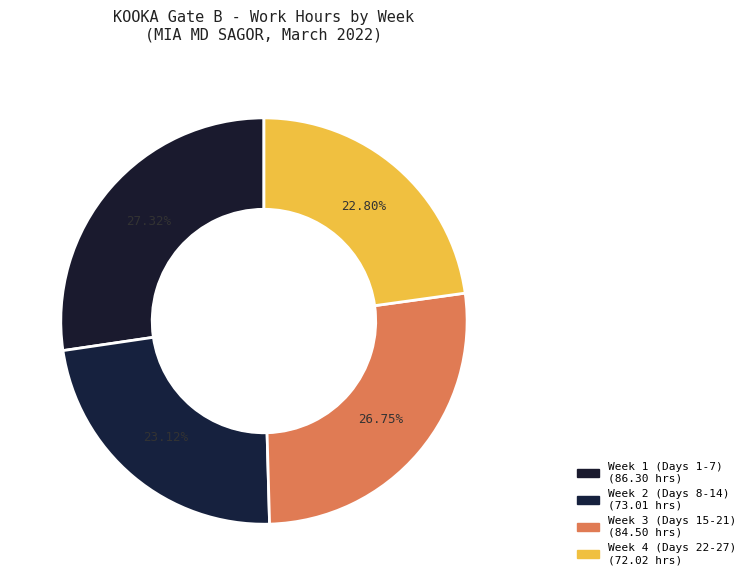

How many segments does this pie chart have?

4